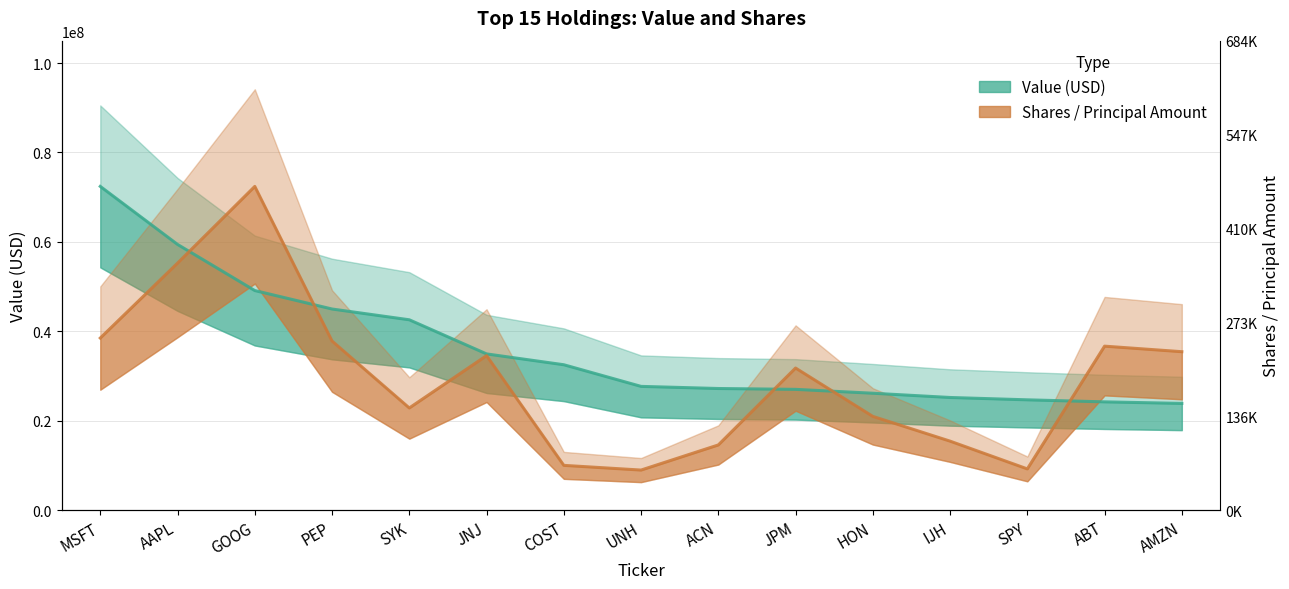

What is the value of the Shares / Principal Amount (scaled) point at the 1st from the left?

38507918.2